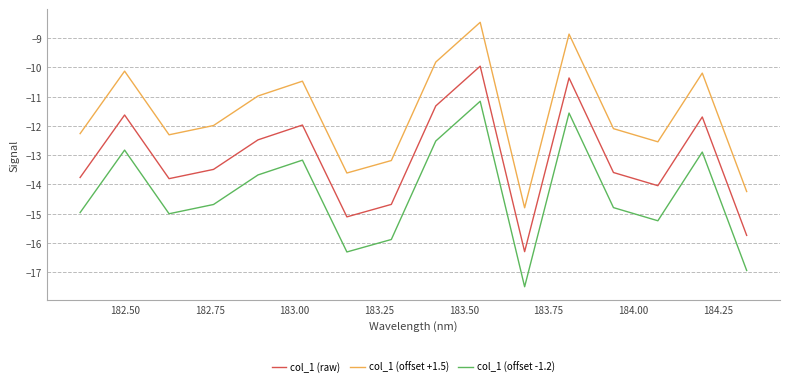

True or false: col_1 (offset -1.2) and col_1 (raw) intersect in this chart.

False